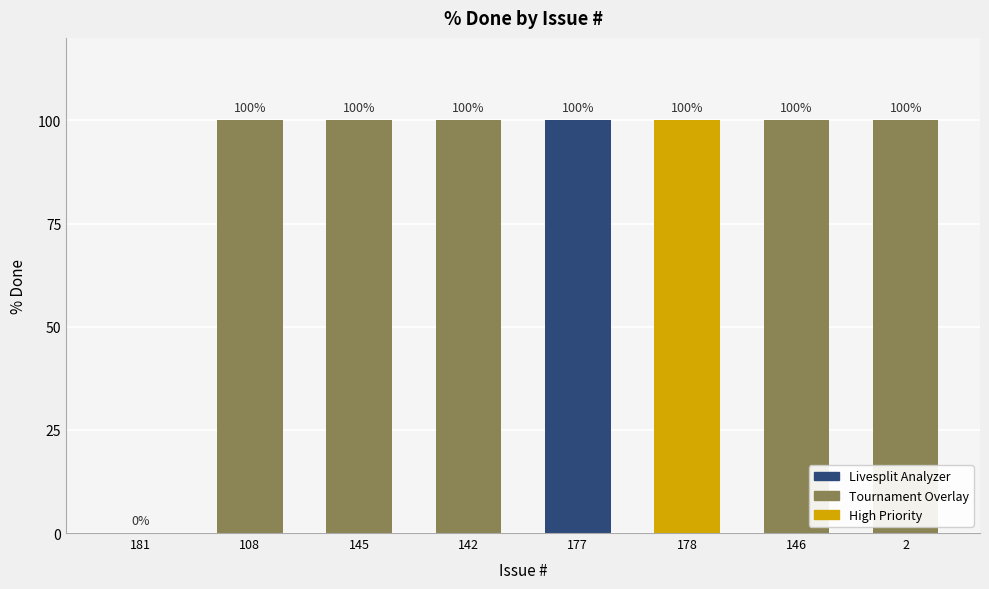

What is the maximum value shown in the chart?

100